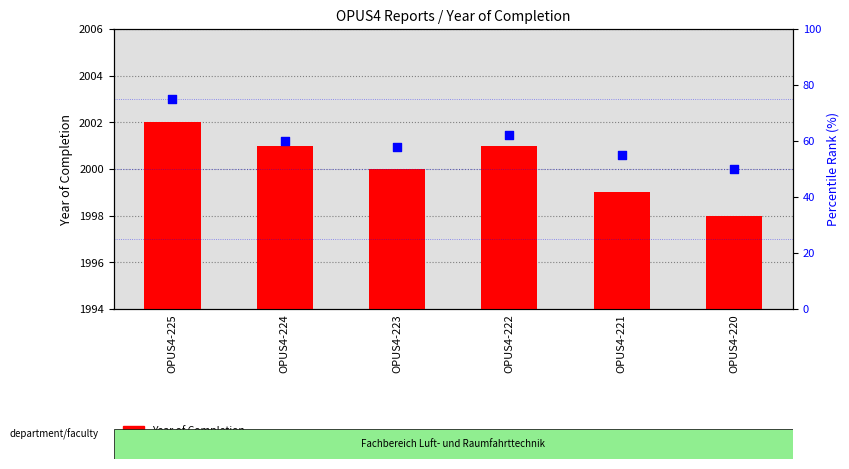

What is the total value across all series at OPUS4-221?

2054